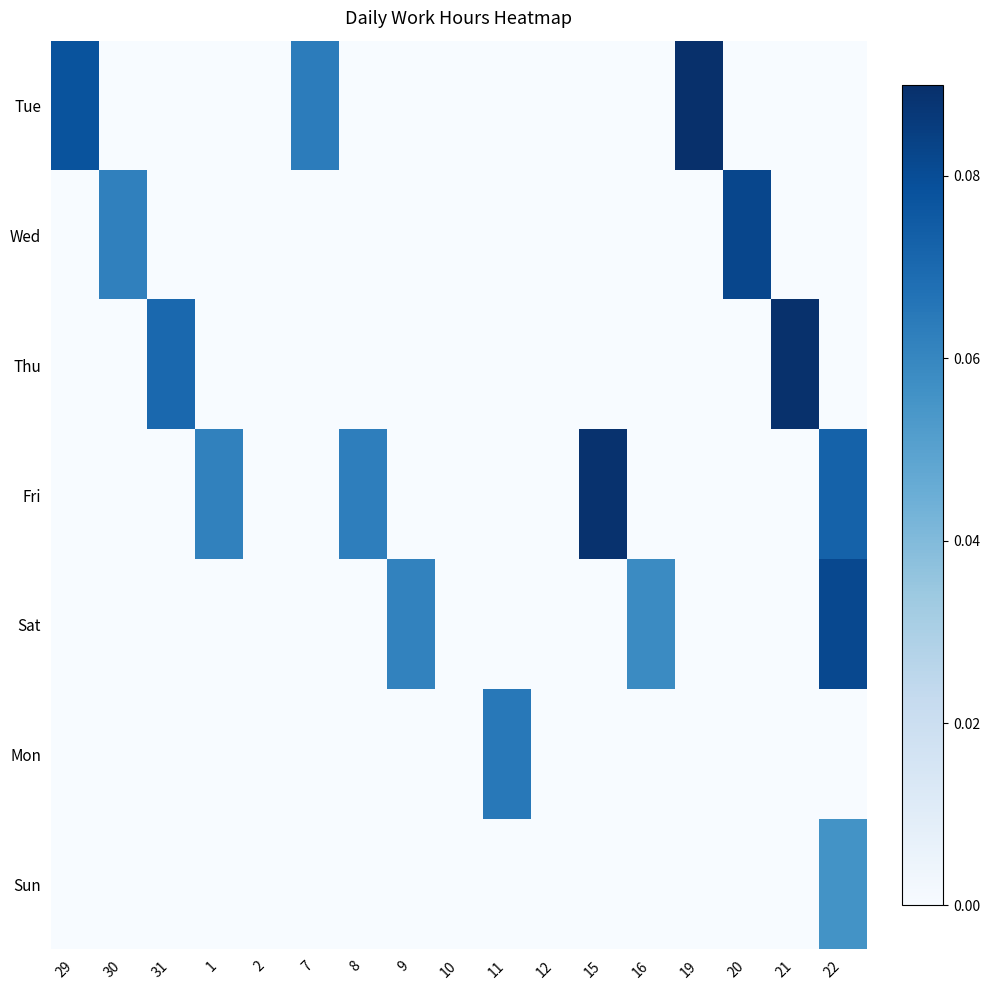

Which series changed the most between 29 and 22?

Sat